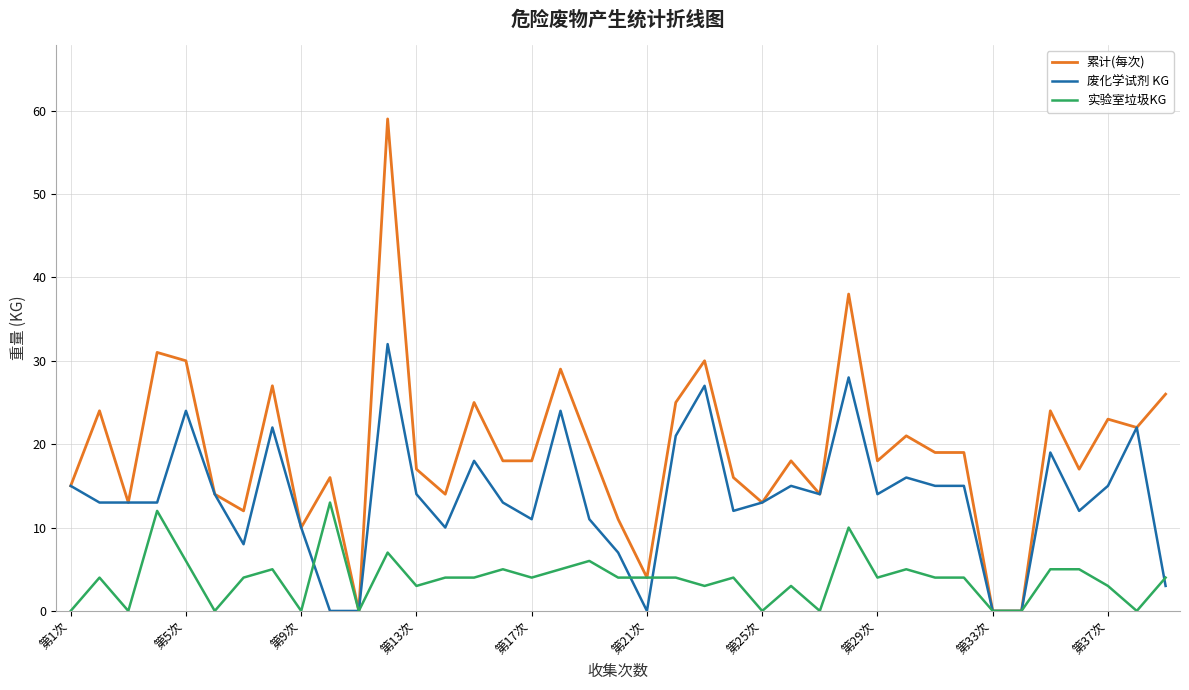

What is the difference between the maximum and minimum values in the 实验室垃圾KG series?

13